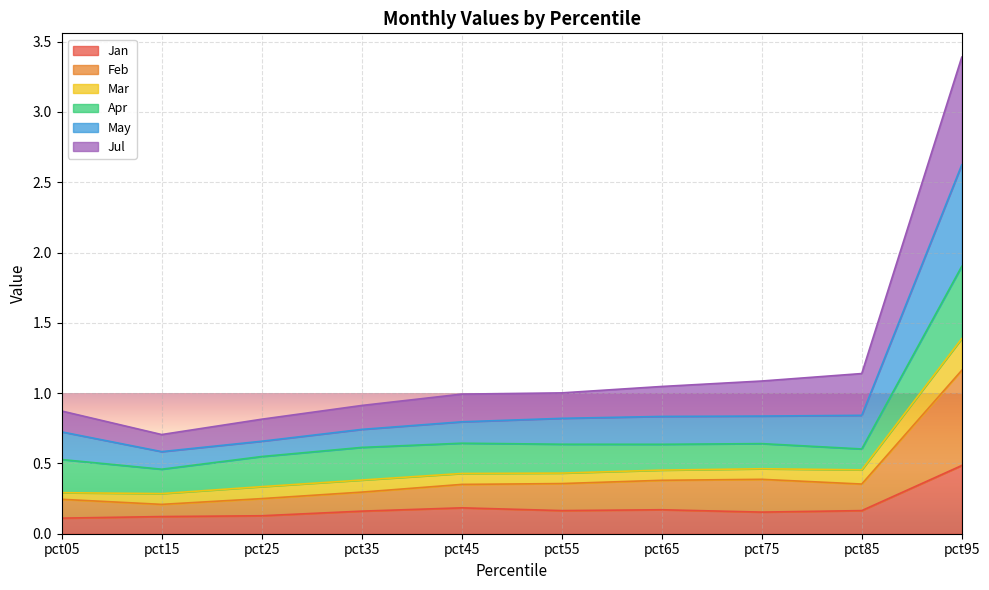

Which category has the highest value across all series?

pct95